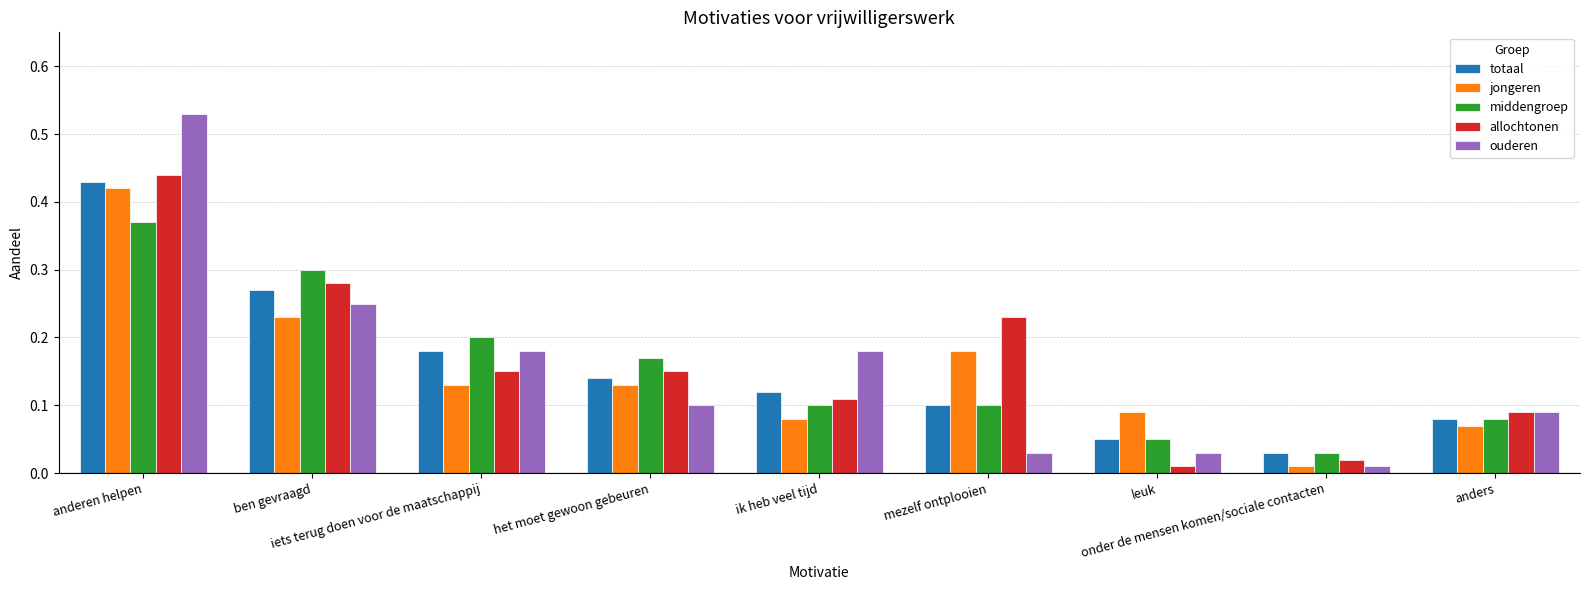

Which series has the largest range (max minus min)?

ouderen